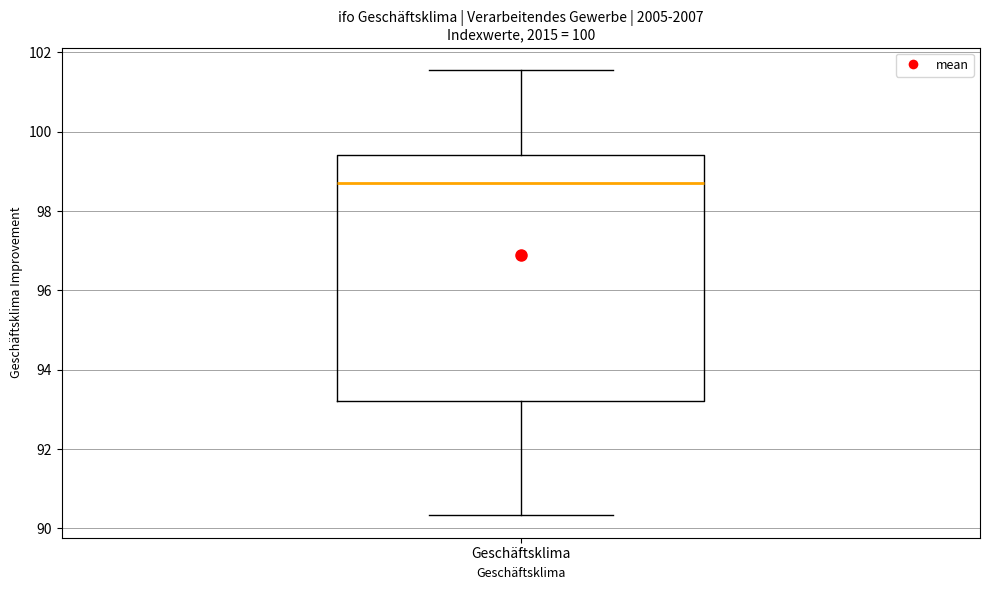

Transcribe this box plot: give where the median line is, the range the box spans, and where the two whiskers end, as read against the y-axis. The values are not printed on the chart, so give them approximately, as read against the axis.

median 98.8, box 93.2 to 99.4, whiskers 90.4 to 101.6